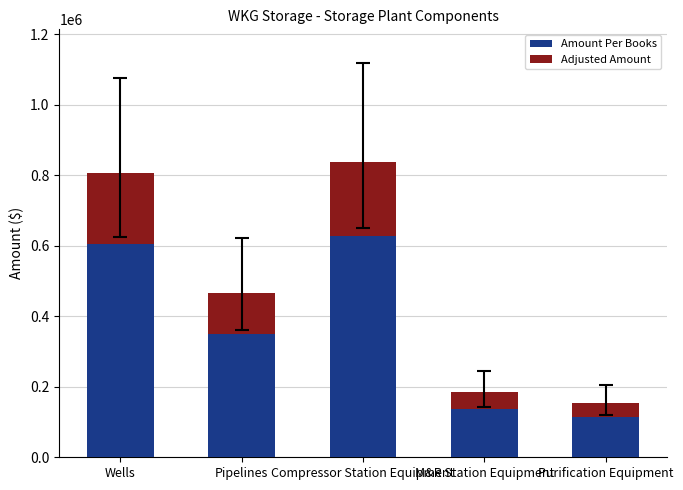

Rank the series by their average value, from highest to lowest.

Amount Per Books, Adjusted Amount